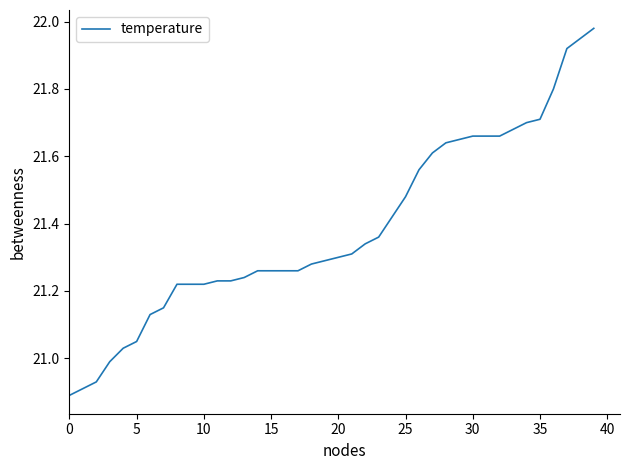

What is the difference between the maximum and minimum values?

1.1